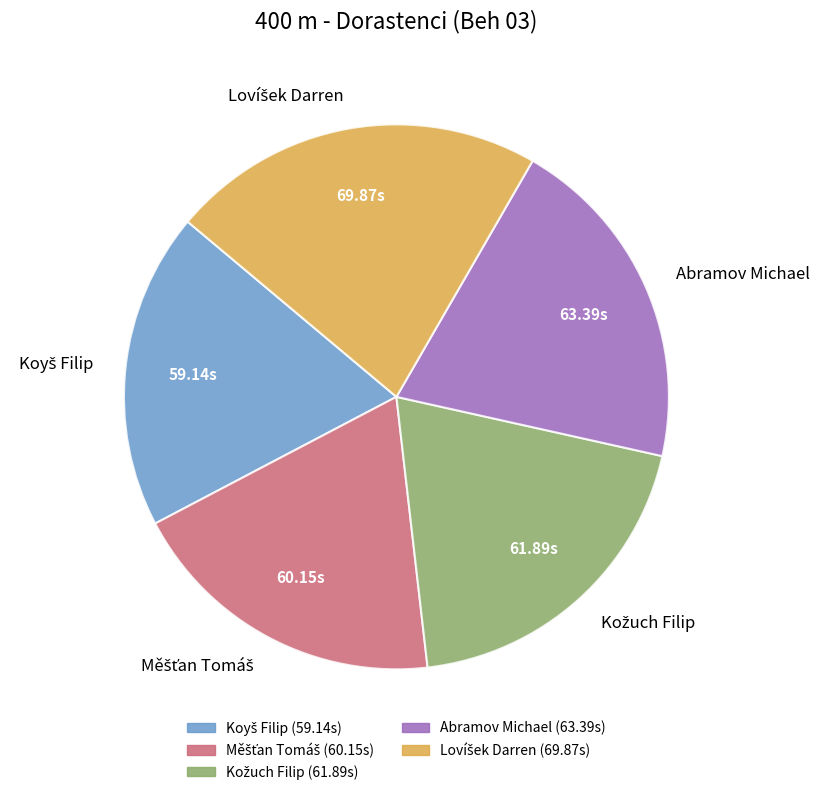

Does Abramov Michael represent more than half of the total?

No